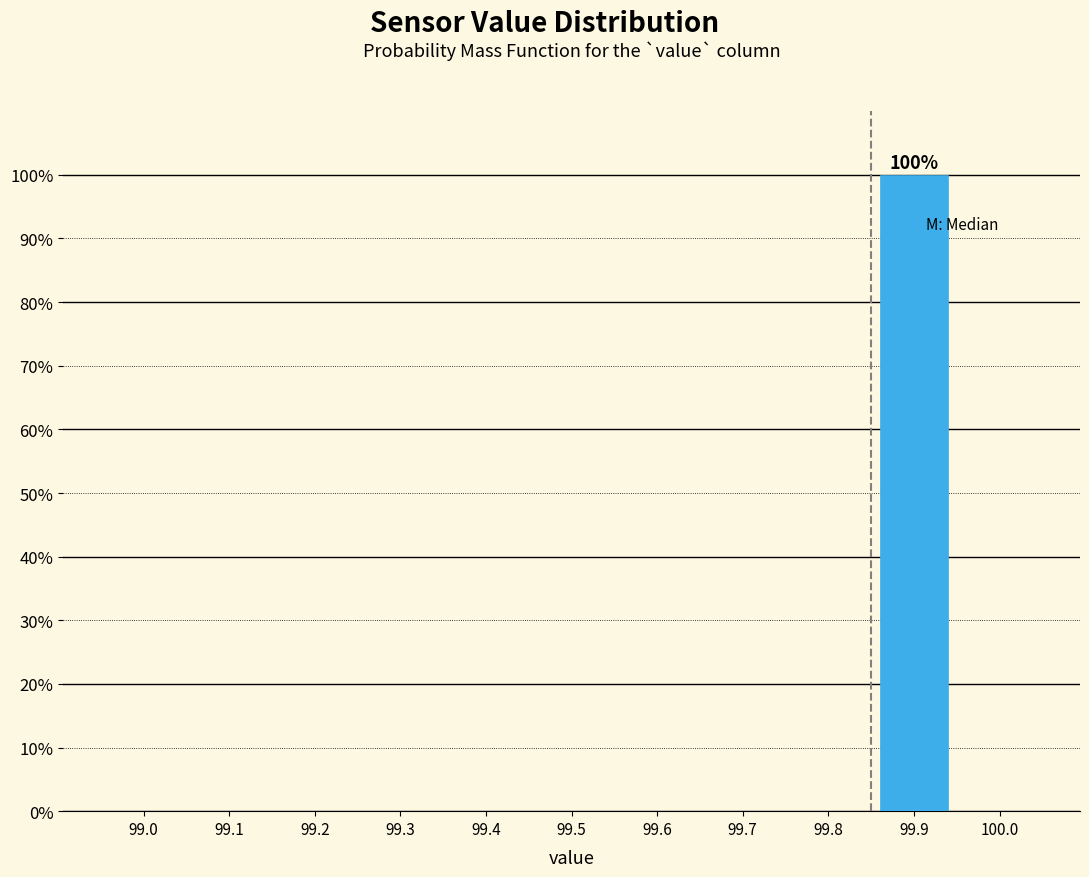

Reading right to left, transcribe all the data shown in this chart.

100.0=0	99.9=100	99.8=0	99.7=0	99.6=0	99.5=0	99.4=0	99.3=0	99.2=0	99.1=0	99.0=0